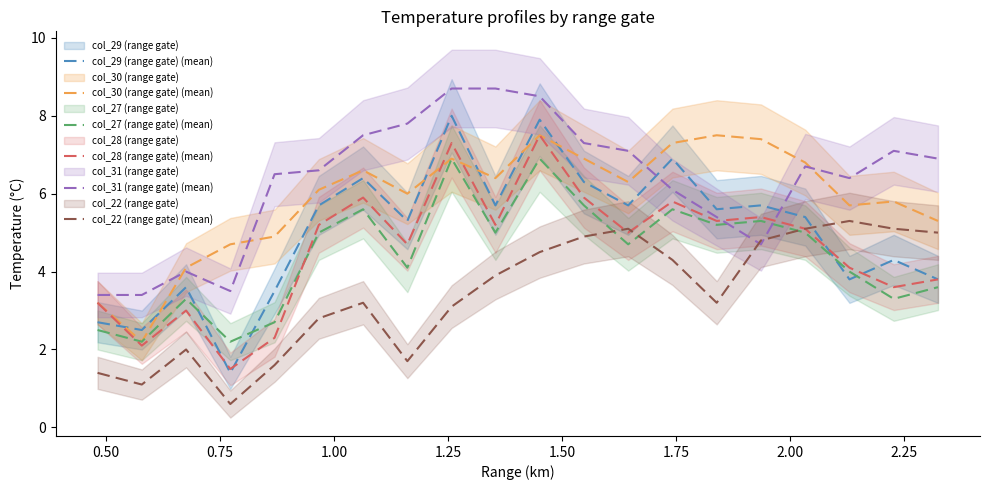

What is the value of the col_30 (range gate) (mean) point at the 14th from the left?

7.3